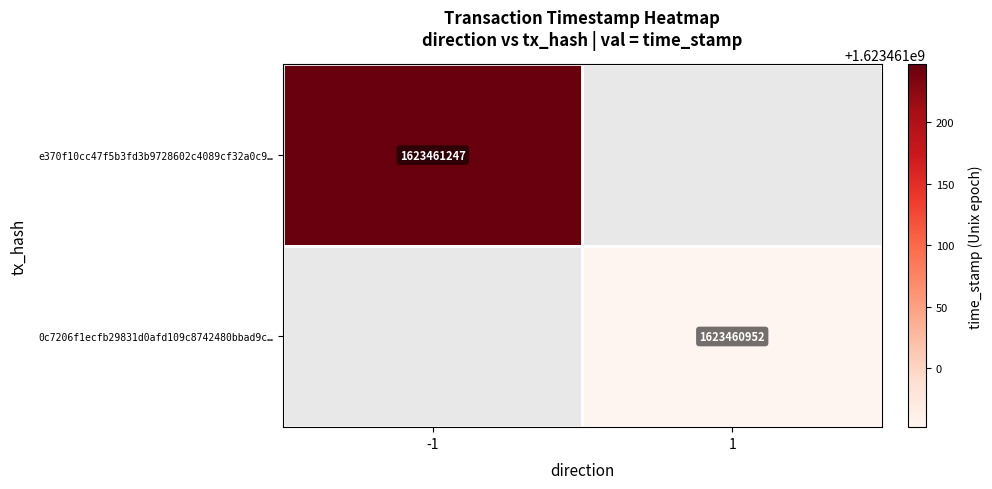

Reading left to right, extract all data points from this chart.

e370f10cc47f5b3fd3b9728602c4089cf32a0c9: -1	1623461247
0c7206f1ecfb29831d0afd109c8742480bbad9c: 1	1623460952